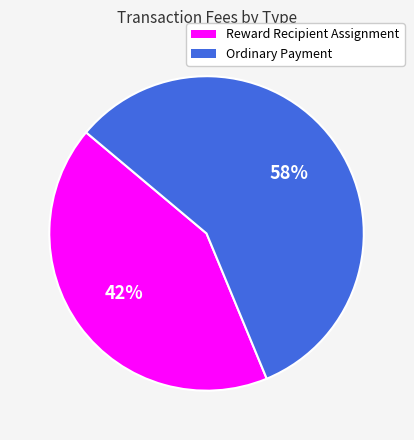

How many slices are in this pie chart?

2